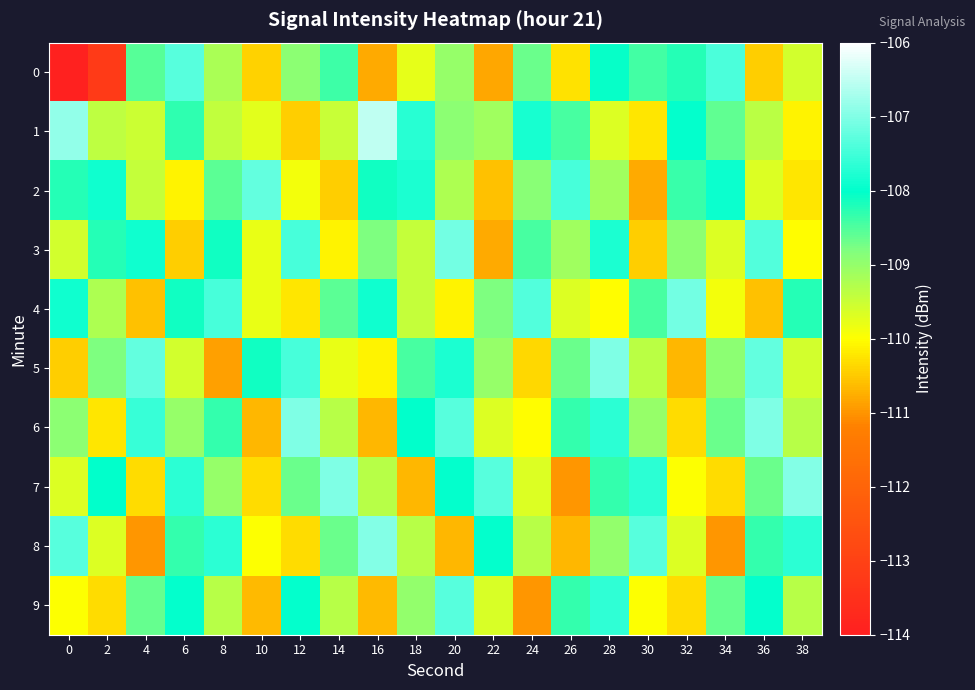

How many distinct data groups are displayed?

10